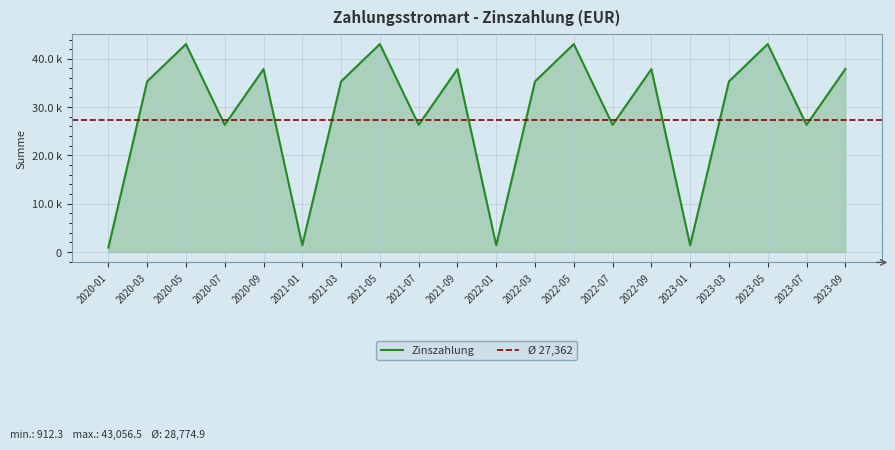

What is the approximate value at 2022-07?

26338.0